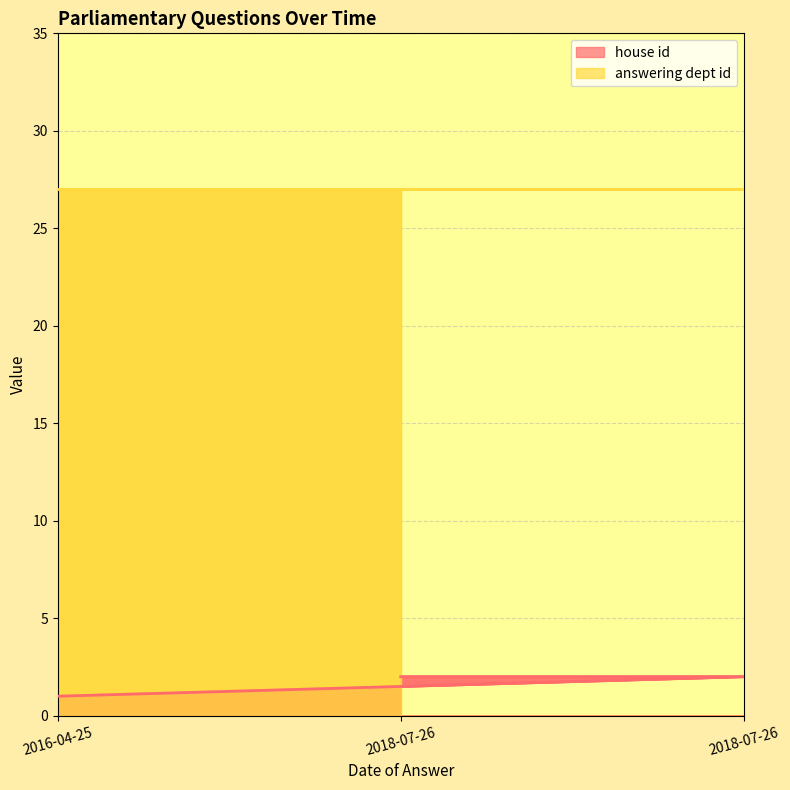

The answering dept id series shows 27 at 2018-07-26. True or false?

True